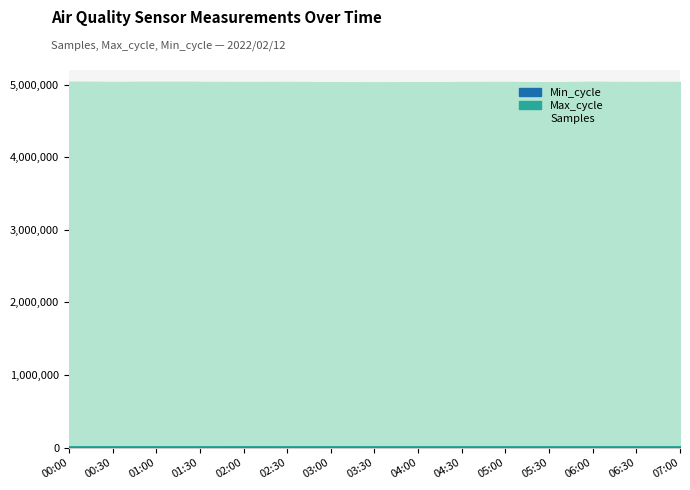

What is the sum of all Samples values?

75518106